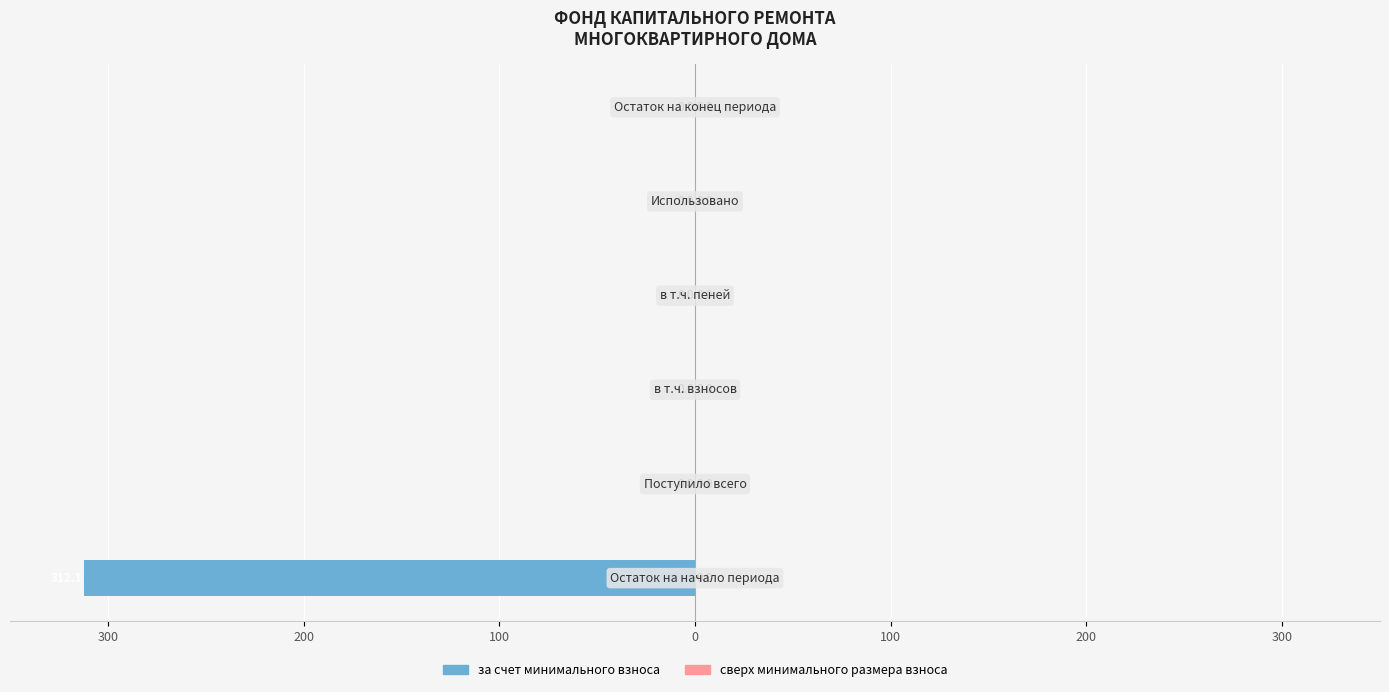

What is the smallest value displayed?

-312.1